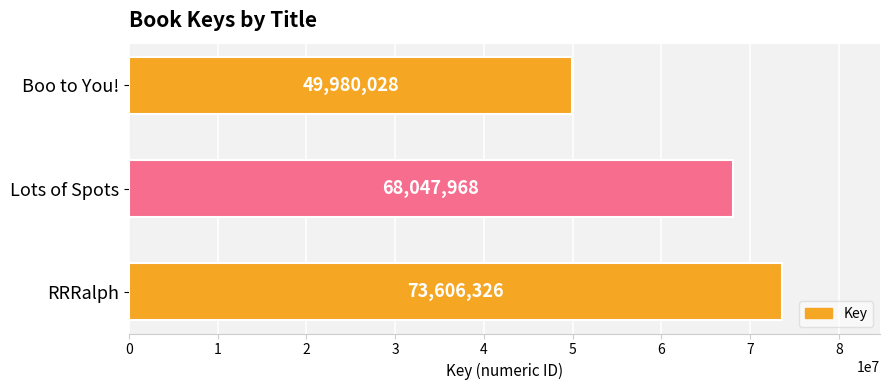

What is the ratio of the value at Lots of Spots to the value at RRRalph?

0.9